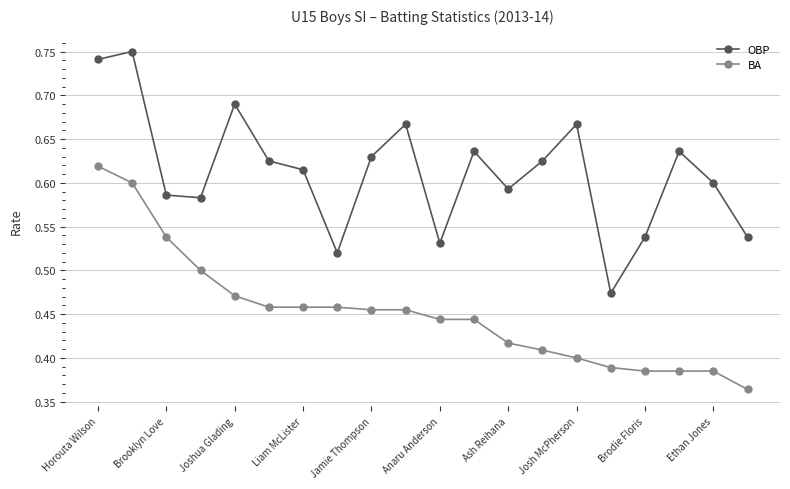

In OBP, how many points are lower than both neighbors (excluding endpoints)?

5